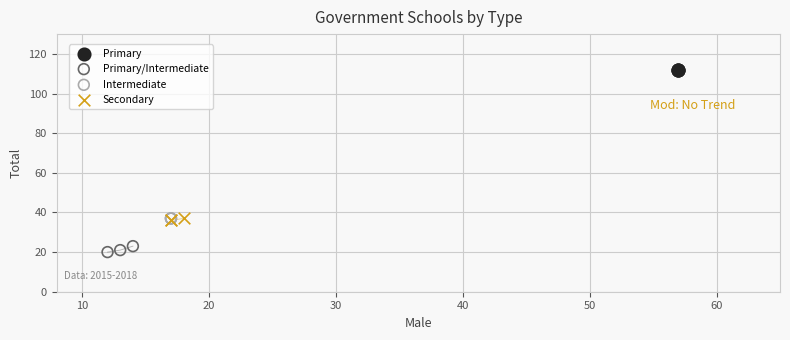

Which series contains the highest Y value?

Primary